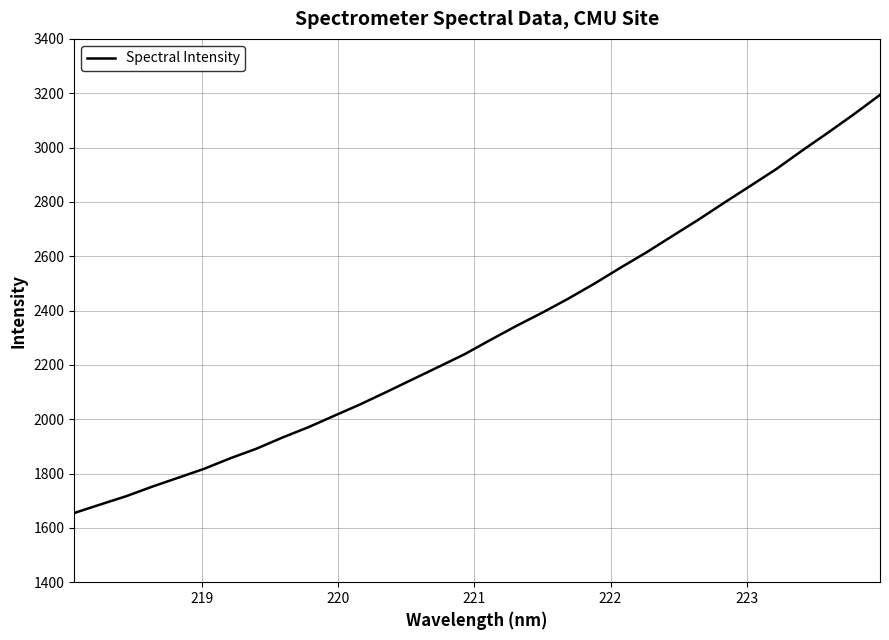

What is the smallest value displayed?

1654.8